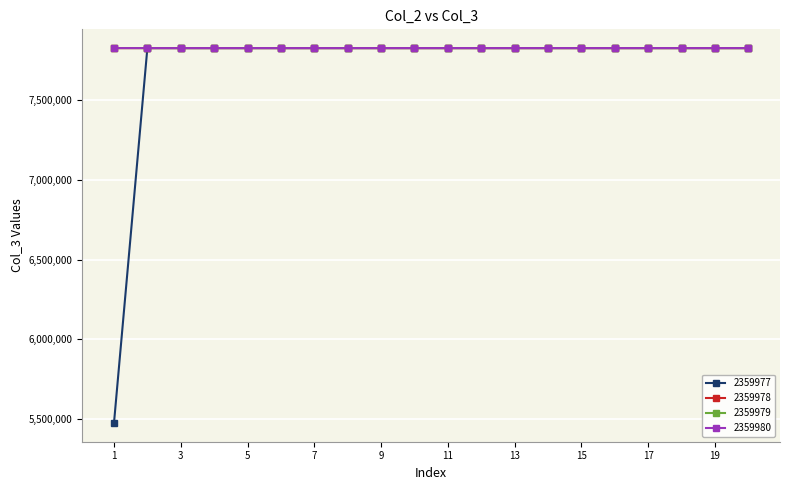

Does the chart have visible grid lines?

Yes